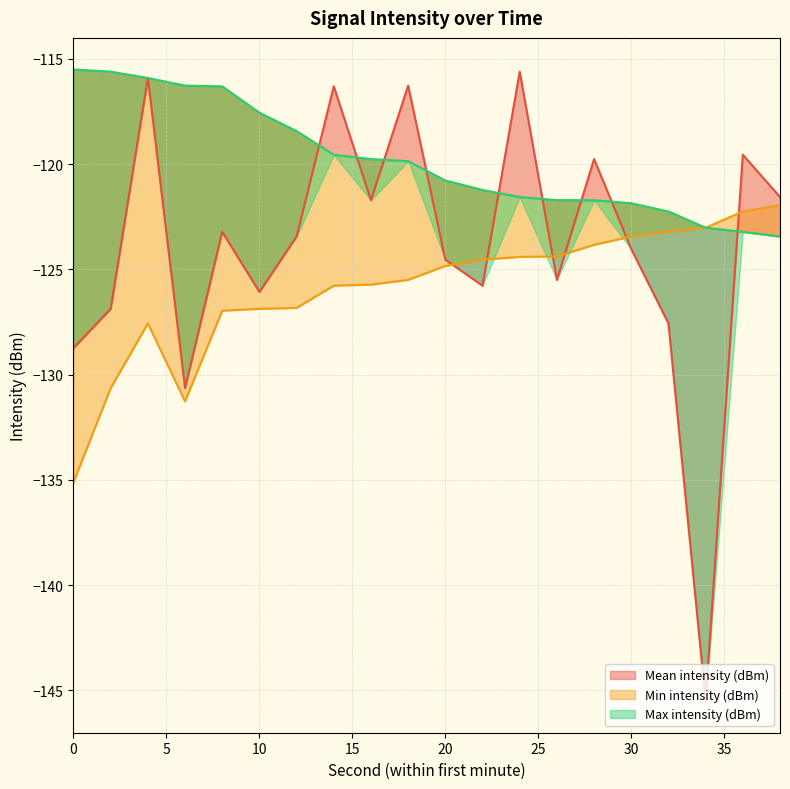

Rank the series by their maximum value, from lowest to highest.

Min intensity (dBm), Mean intensity (dBm), Max intensity (dBm)